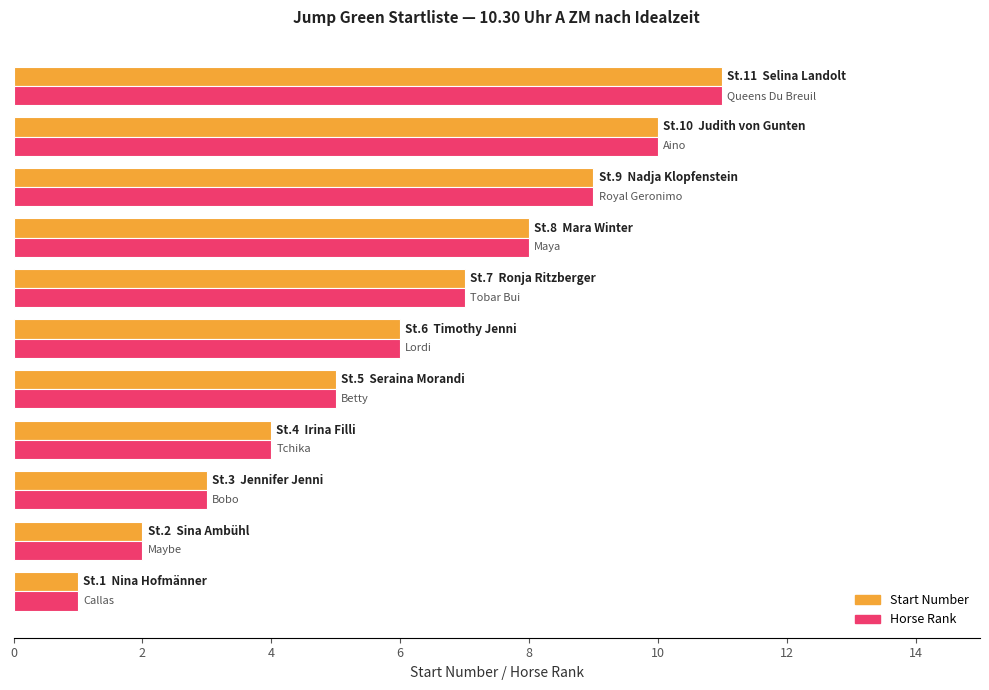

What is the sum of all Start Number values?

66